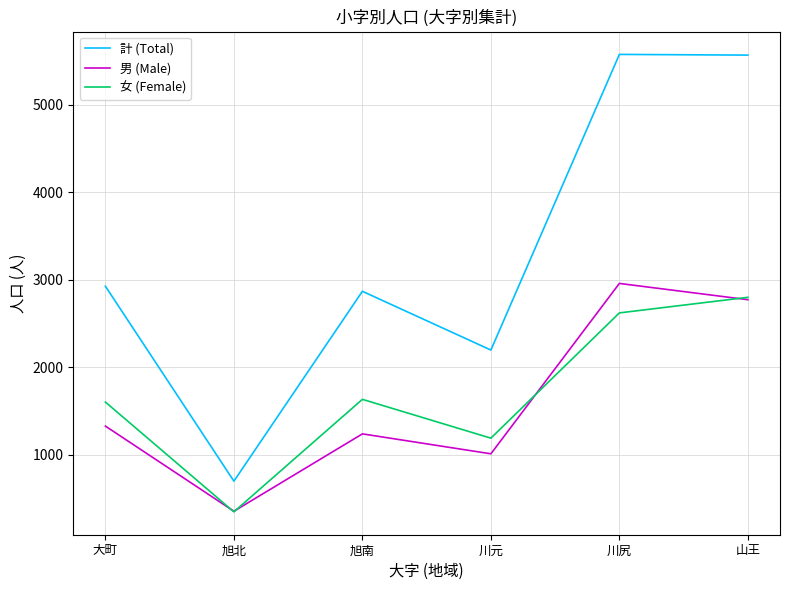

Rank the series by their maximum value, from lowest to highest.

女 (Female), 男 (Male), 計 (Total)